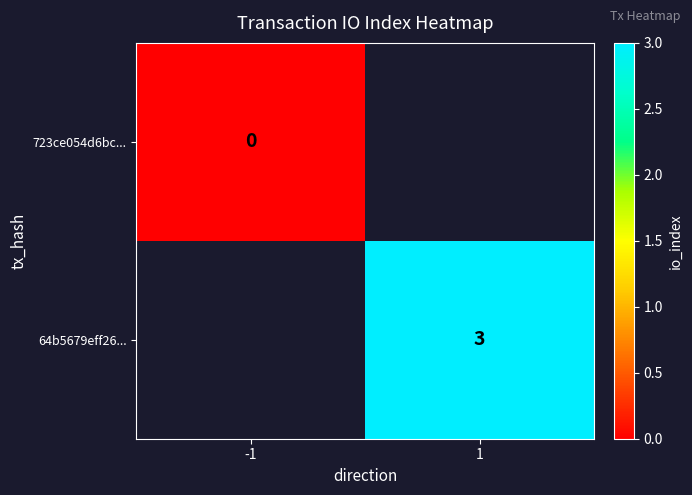

The 64b5679eff26... series shows 3 at 1. True or false?

True